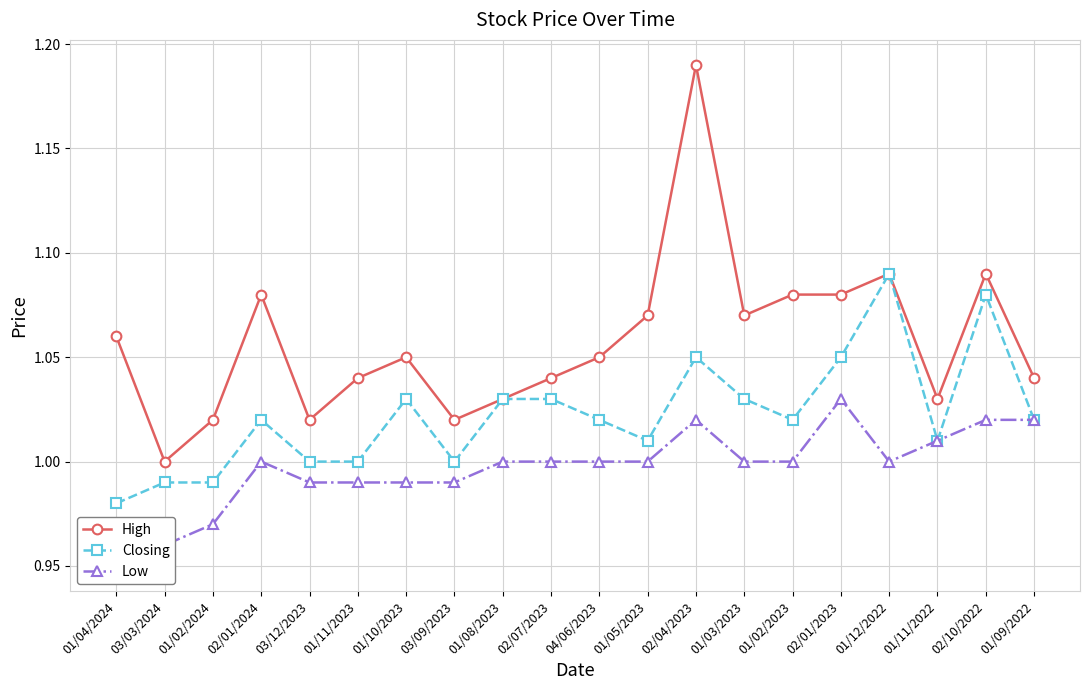

What is the sum of all High values?

21.2